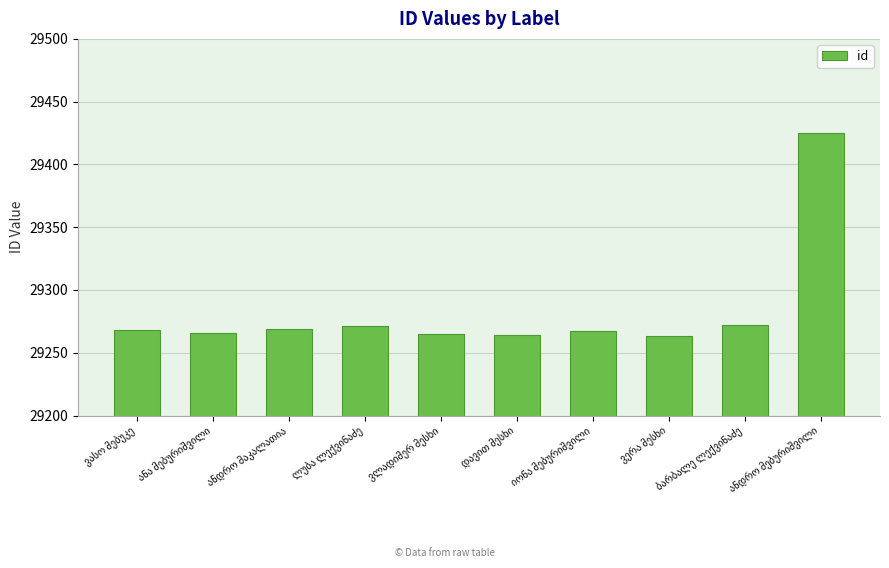

What is the difference between the maximum and minimum values?

162